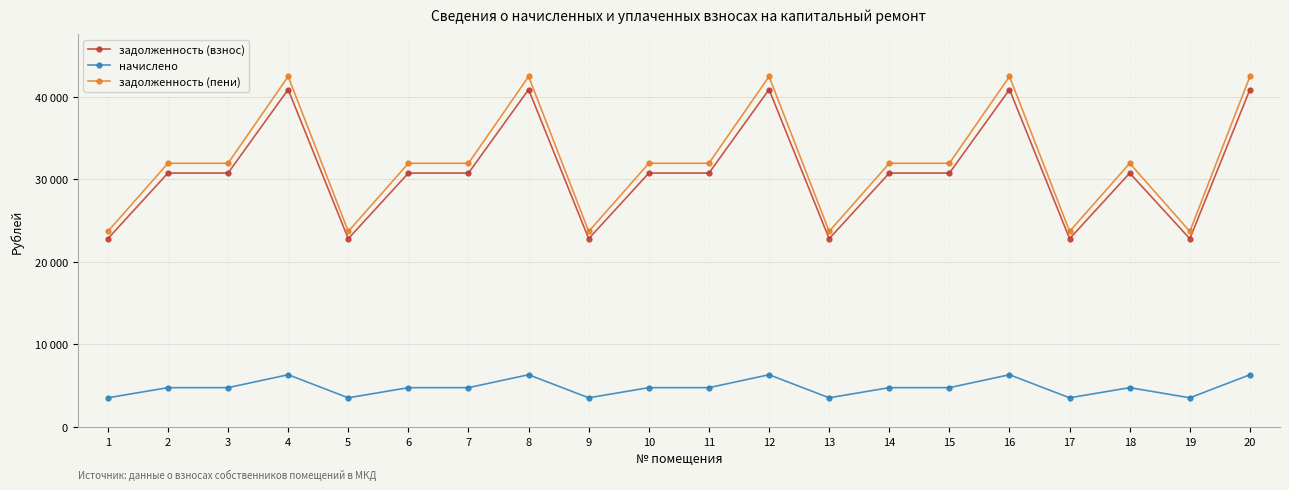

What are all the series names shown in the legend?

задолженность (взнос), начислено, задолженность (пени)